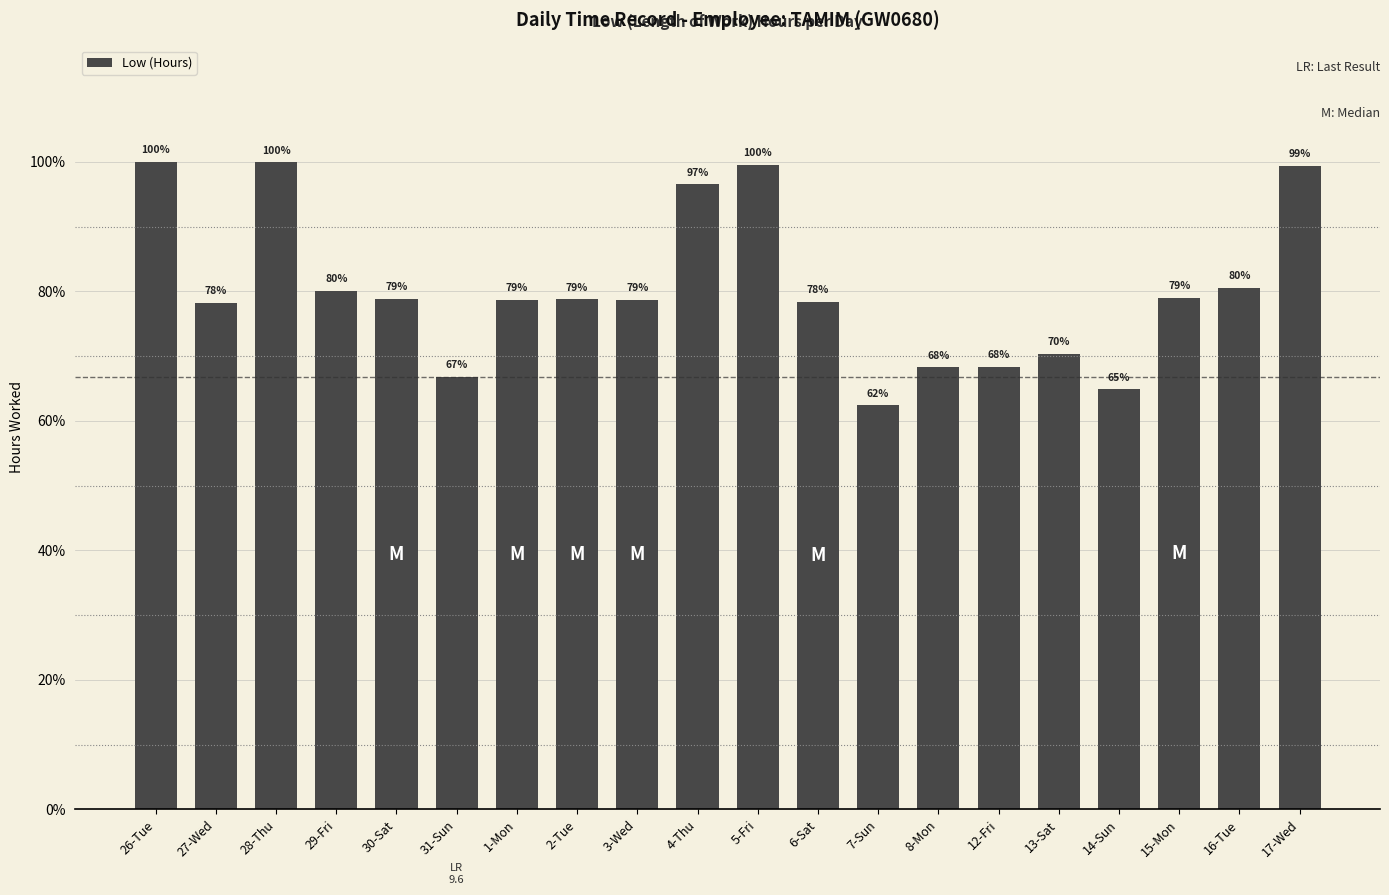

Does the chart contain any negative values?

No